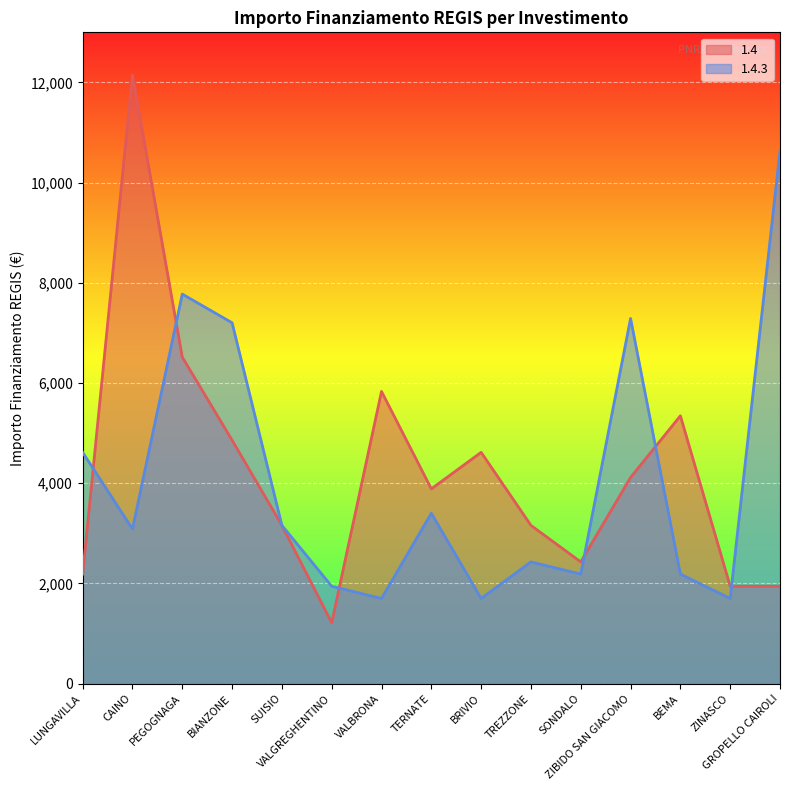

What is the average value of the 1.4 series?

4224